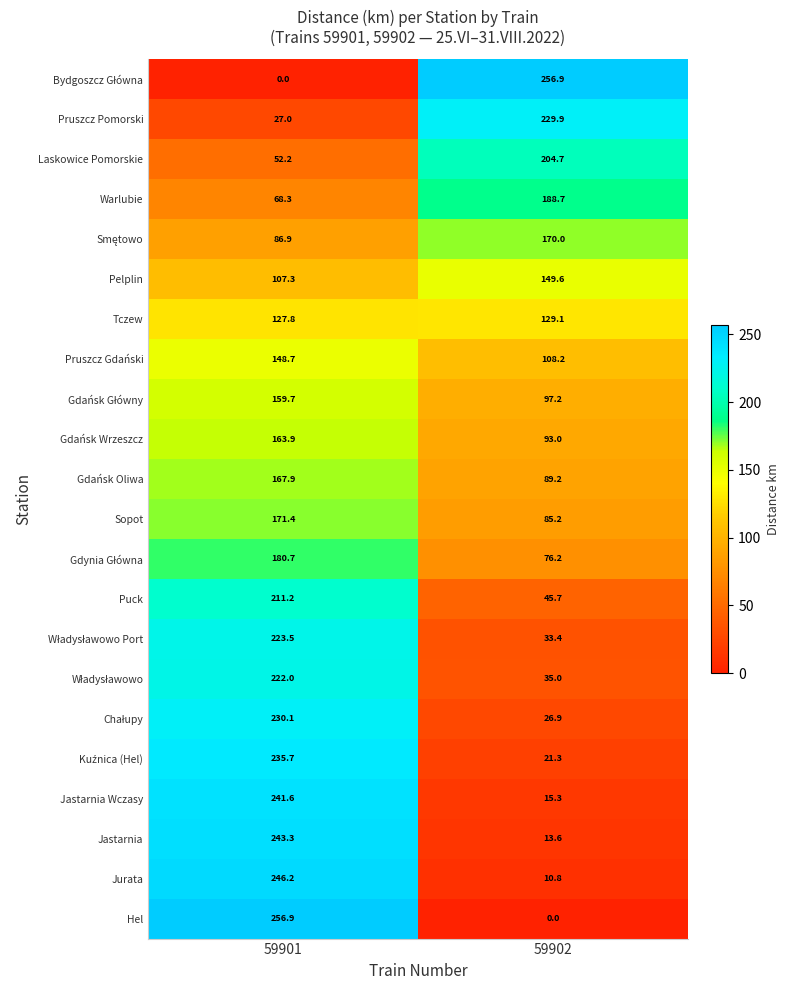

What is the difference between the maximum and minimum values in the Hel series?

256.9